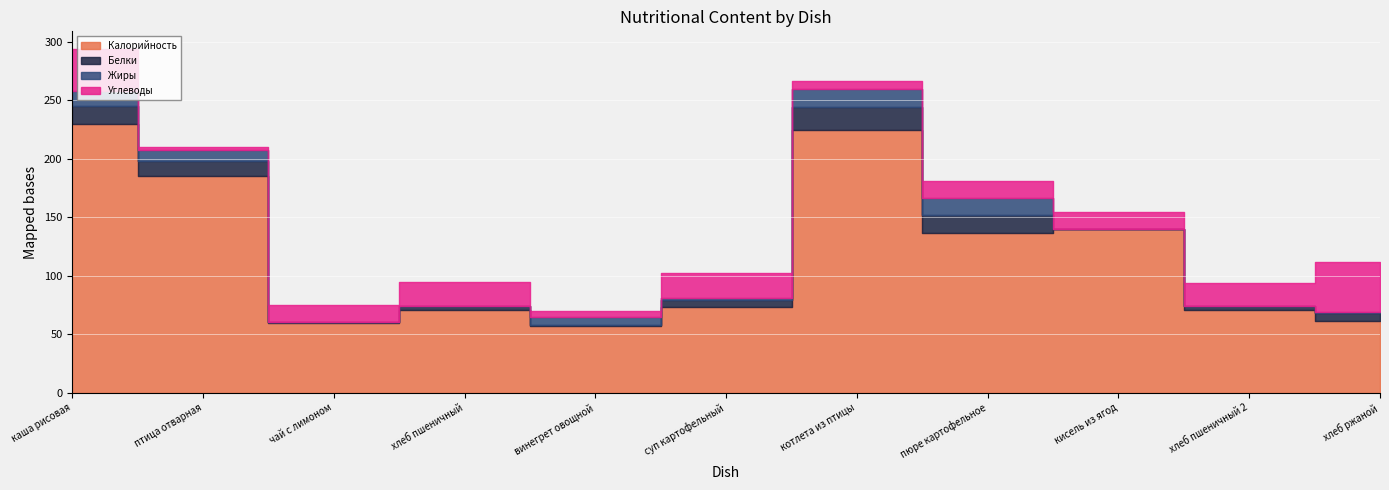

Rank the series by their maximum value, from lowest to highest.

Жиры, Белки, Углеводы, Калорийность